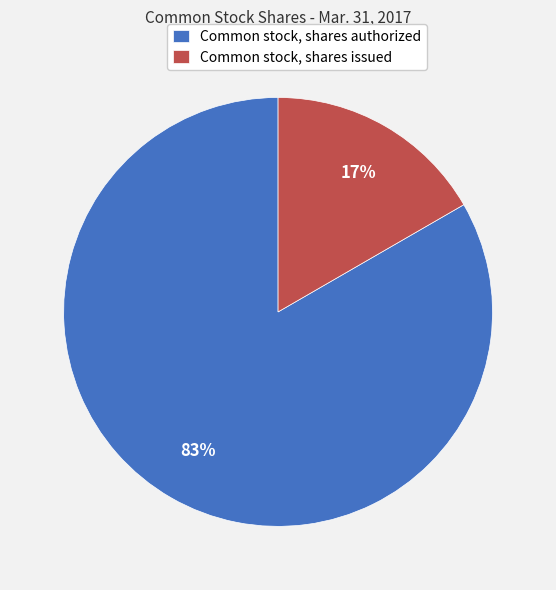

The Common stock, shares issued slice represents 29% of the pie. True or false?

False